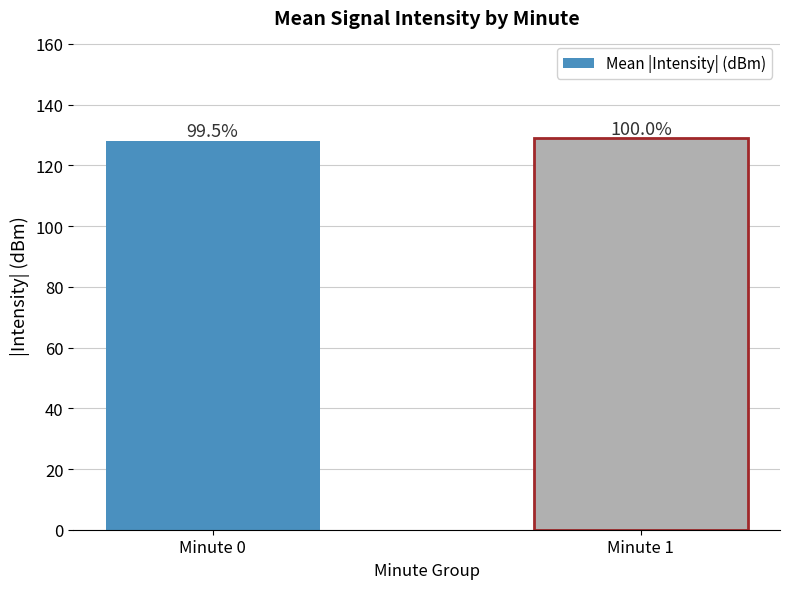

Are the bars grouped side by side (vs. stacked)?

No